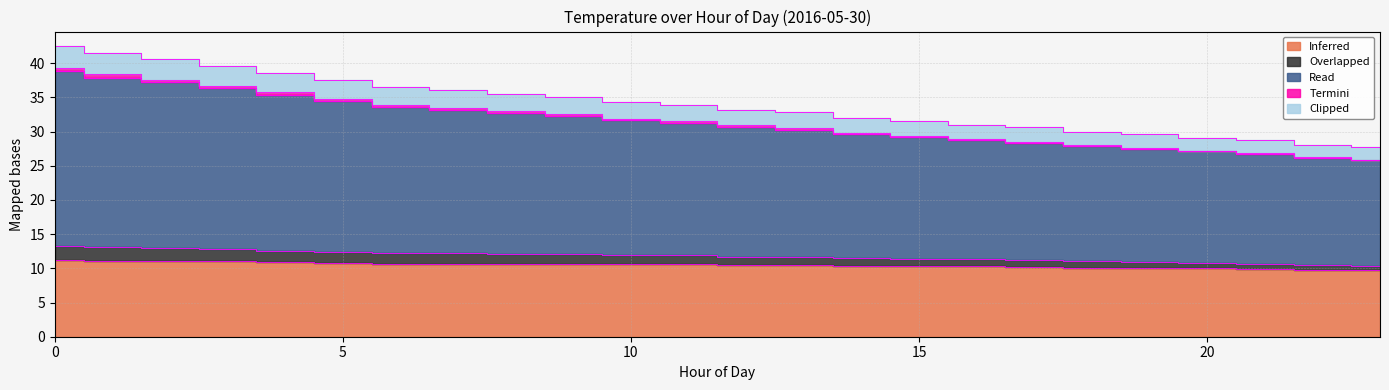

Count the number of categories in the chart.

24